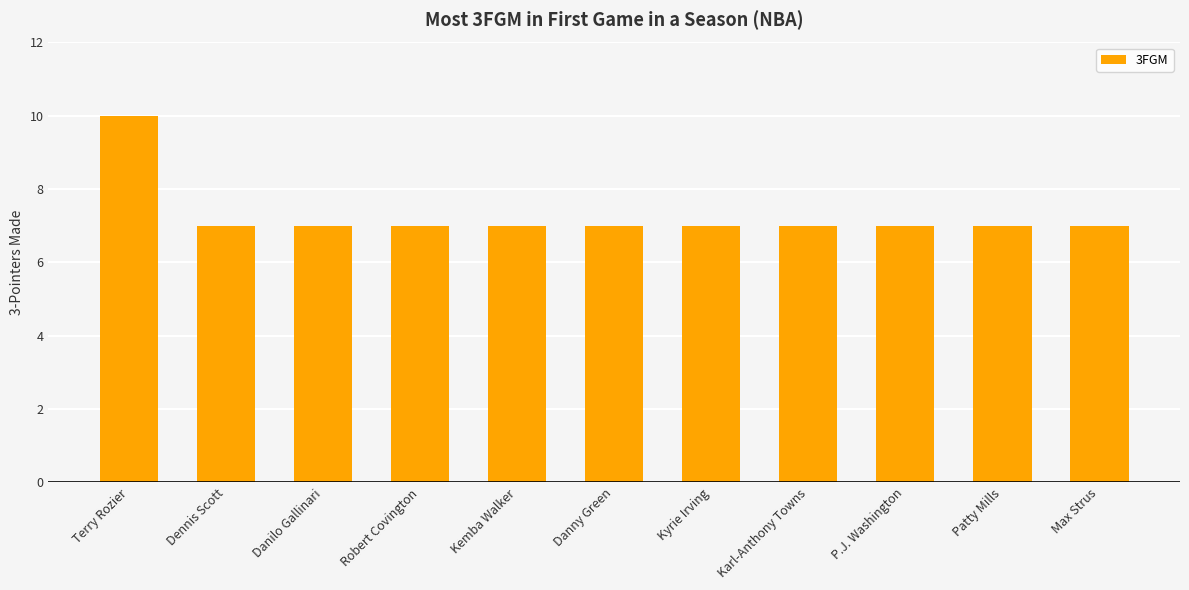

Count the values in the range 7 to 8.

10